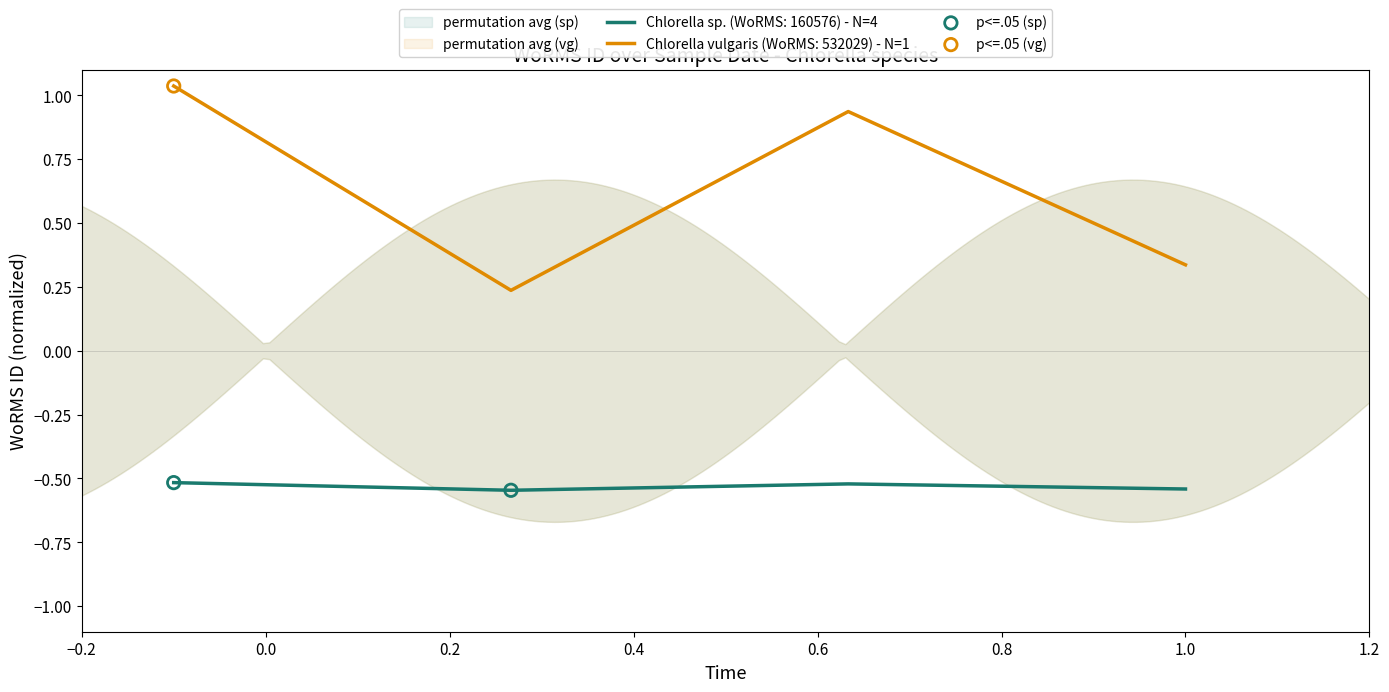

True or false: Chlorella vulgaris (WoRMS: 532029) - N=1 and Chlorella sp. (WoRMS: 160576) - N=4 intersect in this chart.

False